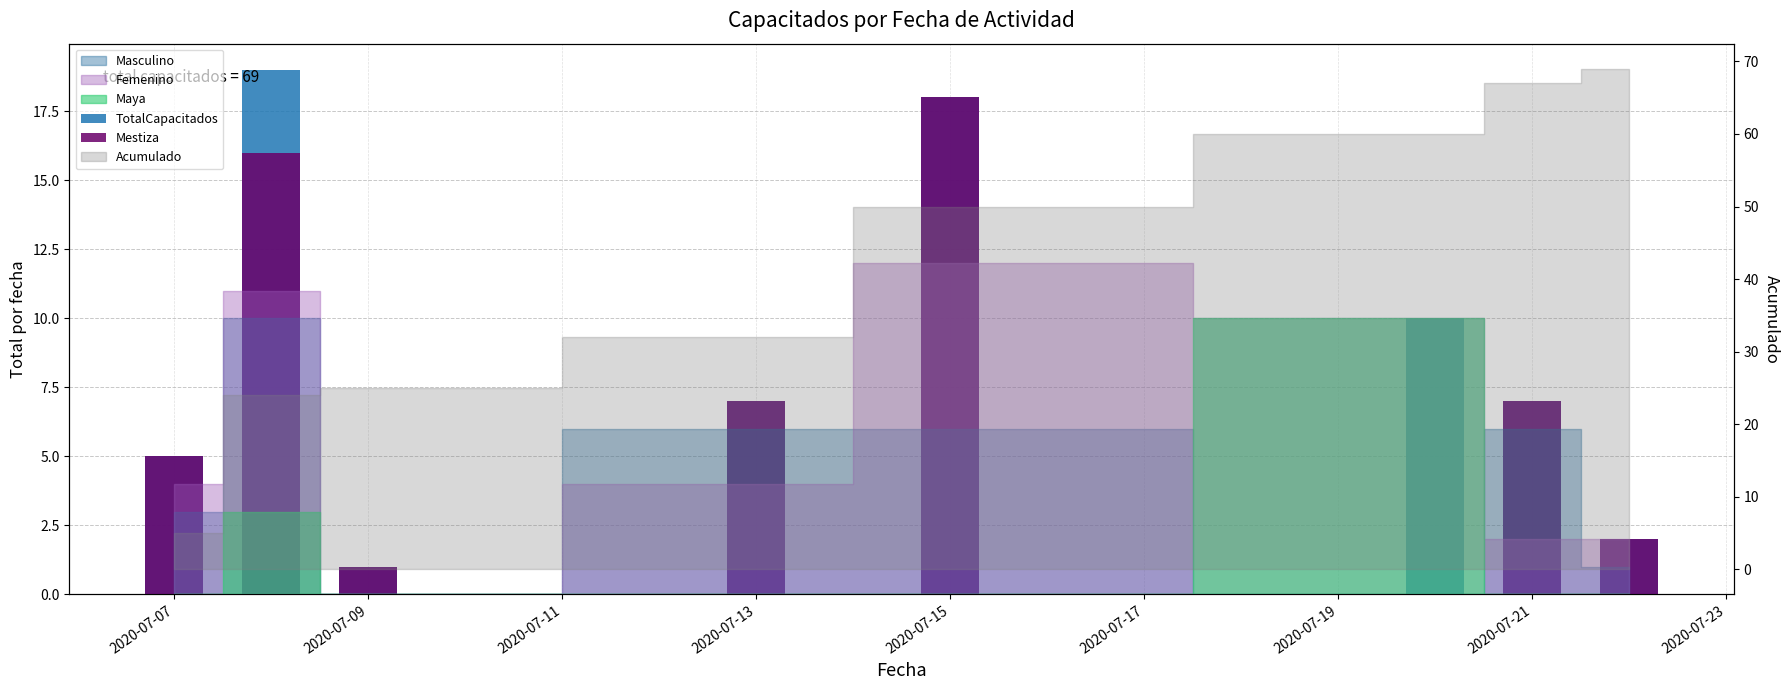

Reading left to right, what are all the values shown in this chart?

TotalCapacitados: 5	19	1	7	18	10	7	2
Mestiza: 5	16	1	7	18	0	7	2